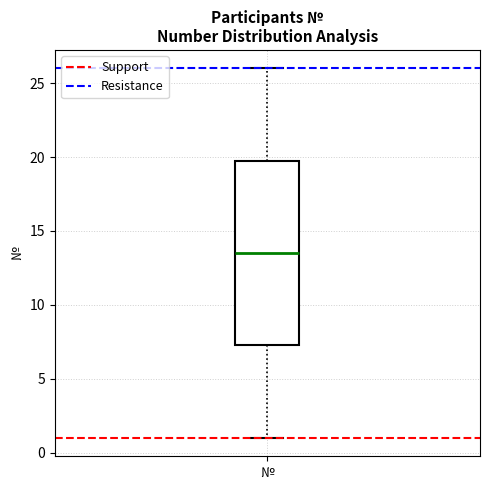

Read this box plot against the y-axis: the position of the median line, the range covered by the box, and the ends of both whiskers. The values are not printed on the chart, so give them approximately, as read against the axis.

median 13.5, box 7.5 to 20.0, whiskers 1.0 to 26.0